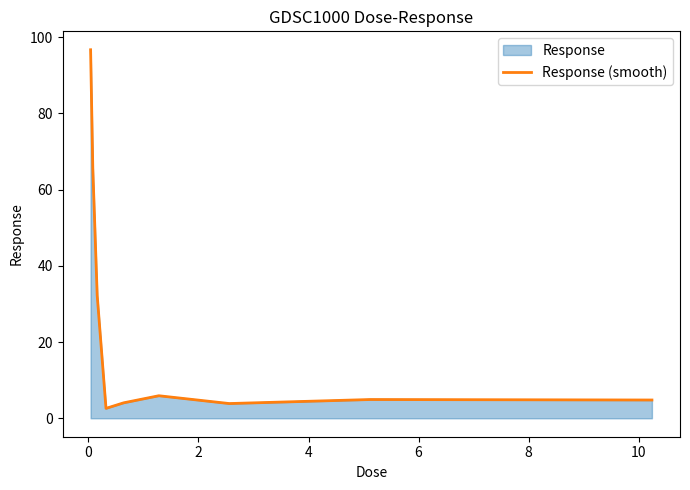

The chart shows a value of 4.1 at 4. True or false?

False